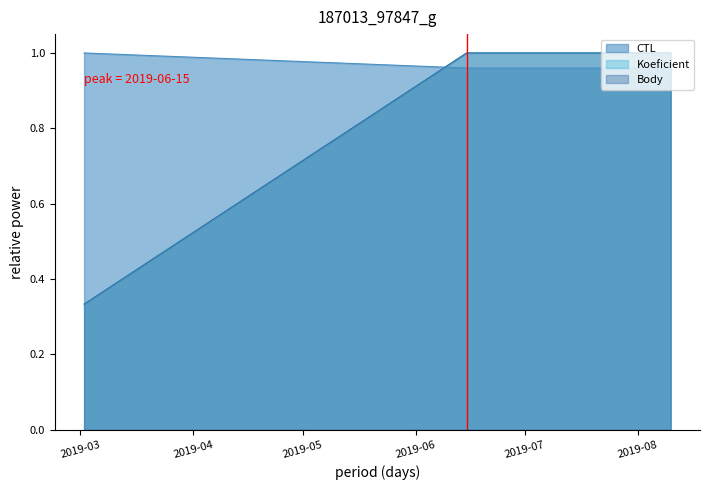

True or false: Body has a value of 1.0 at 2019-06-15.

True